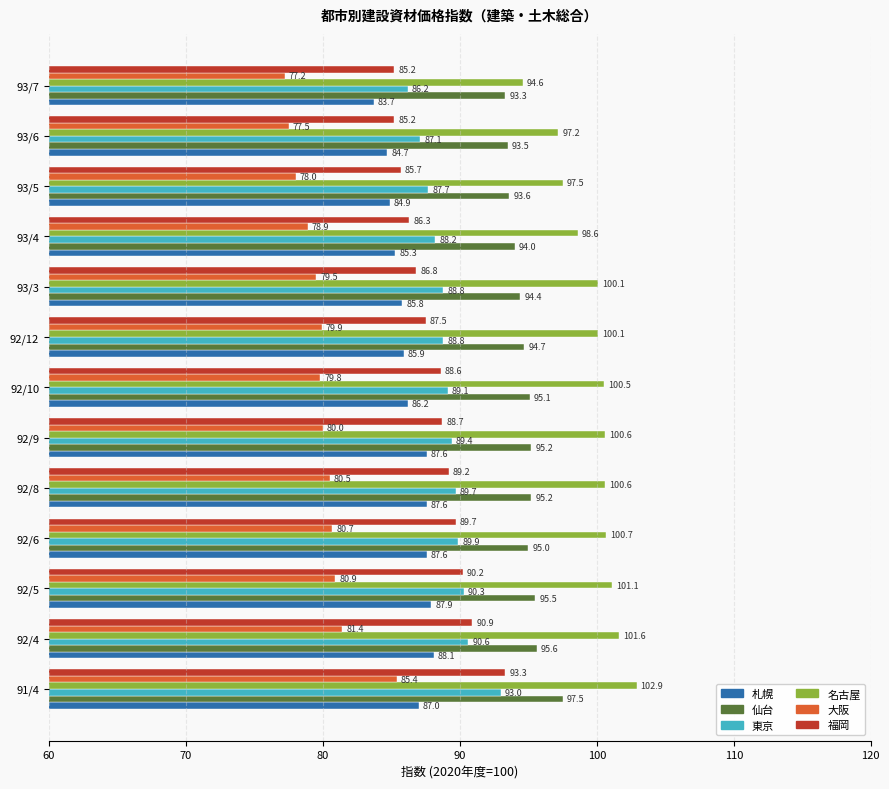

Is the value of 福岡 at 92/12 greater than the value of 札幌 at 92/12?

Yes